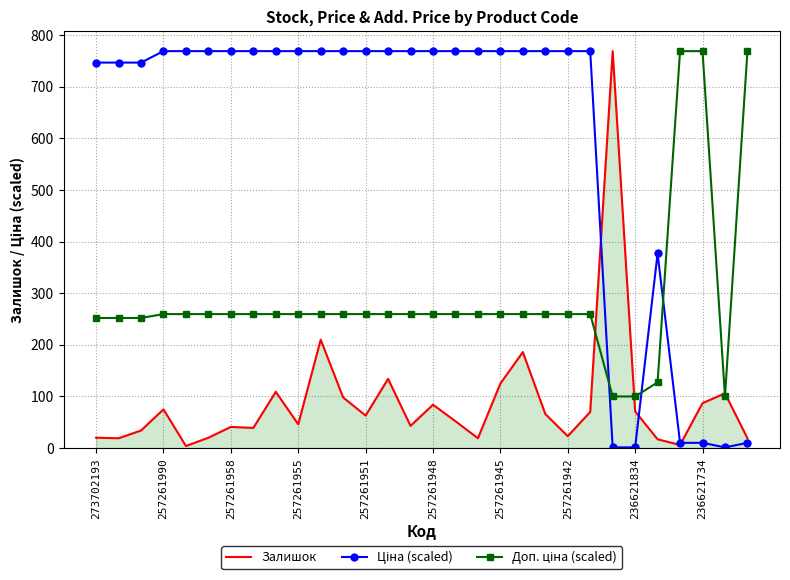

What is the maximum value shown in the chart?

769.0